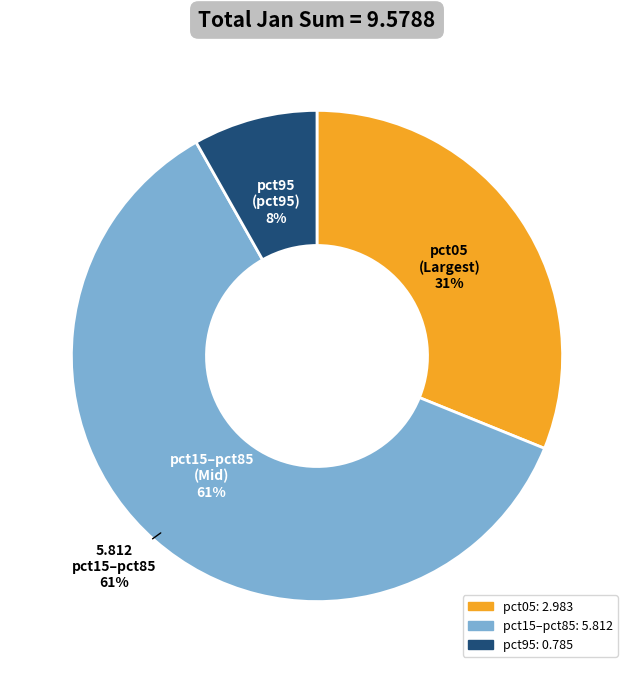

Is pct85 the majority of the pie?

No